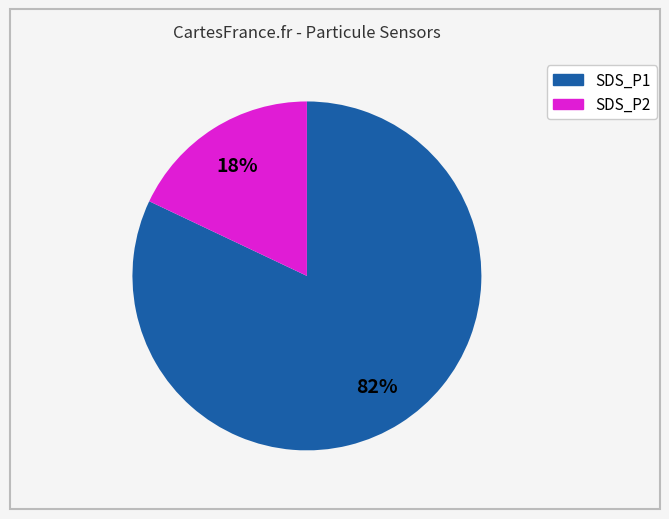

True or false: SDS_P1 accounts for 92% of the total.

False